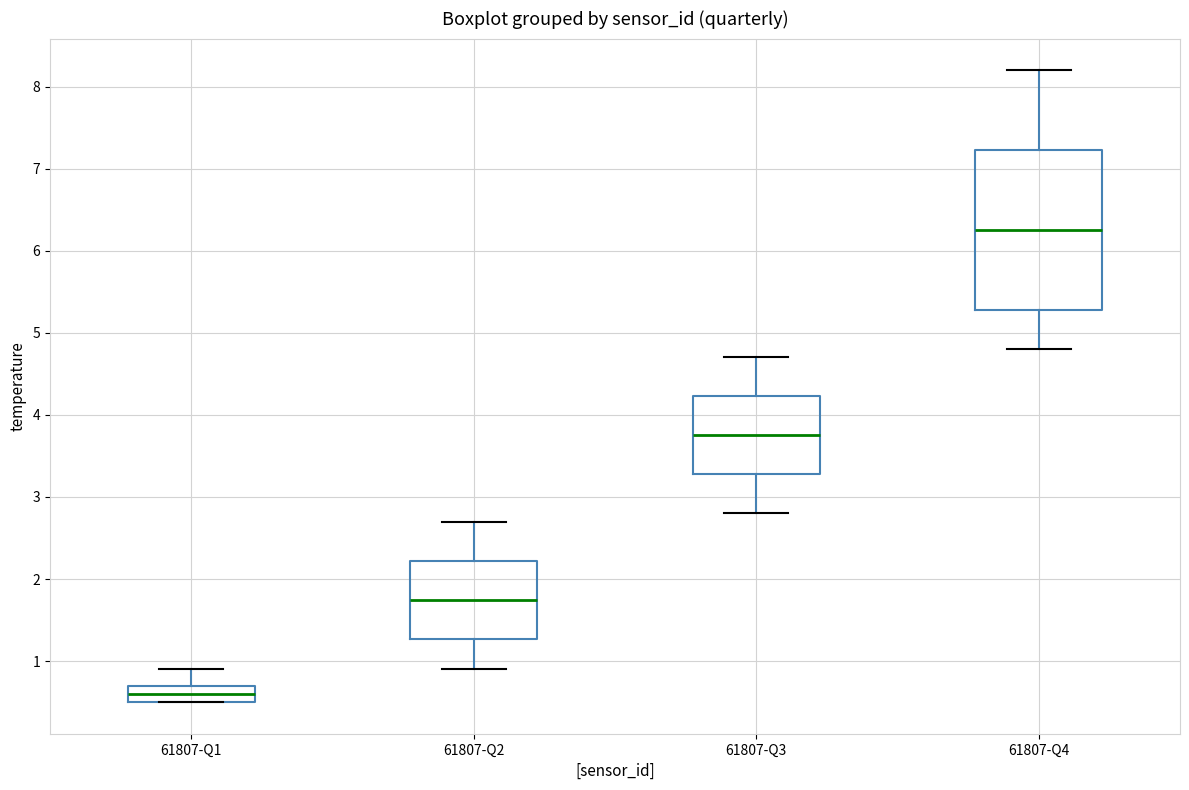

Which box has the lowest median line?

61807-Q1